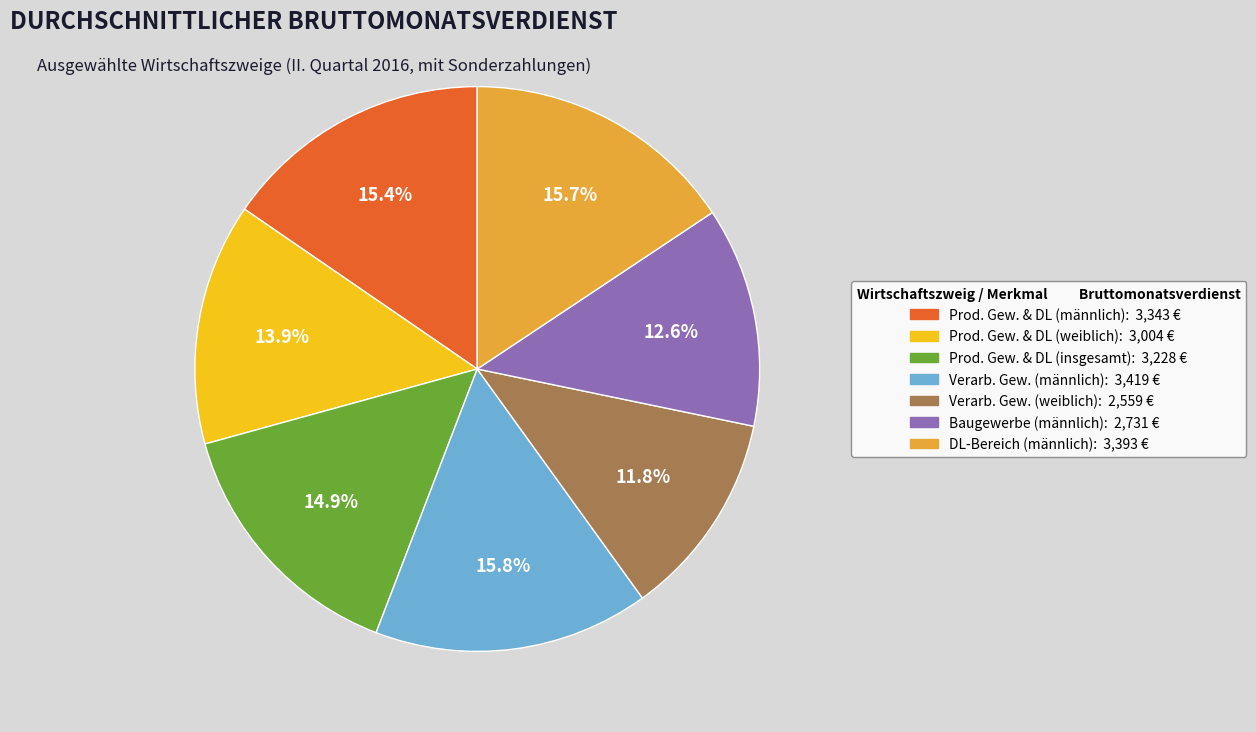

Is there a majority slice in this chart?

No